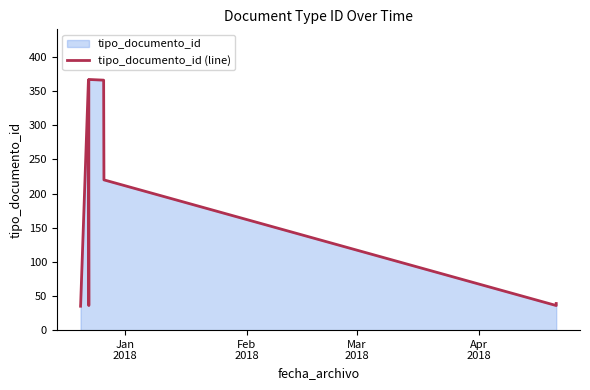

How many lines are shown in the chart?

1